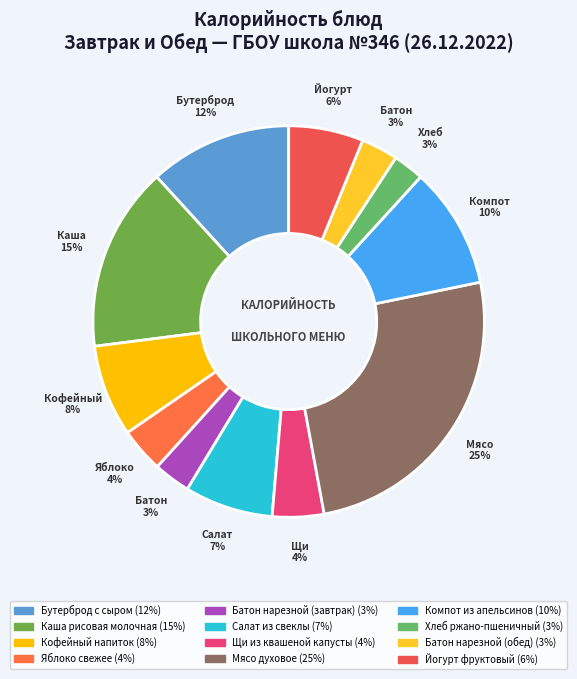

How many segments does this pie chart have?

12